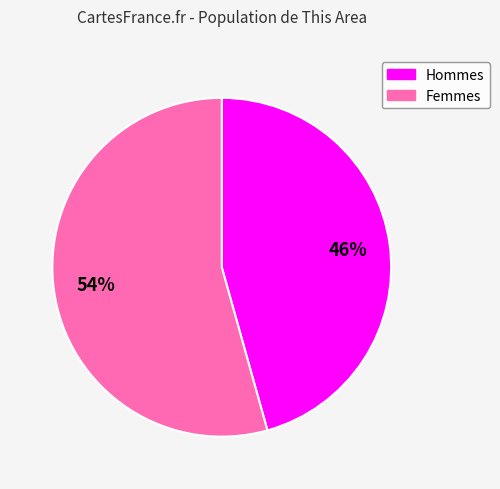

To the nearest percent, what is the average slice percentage?

50%